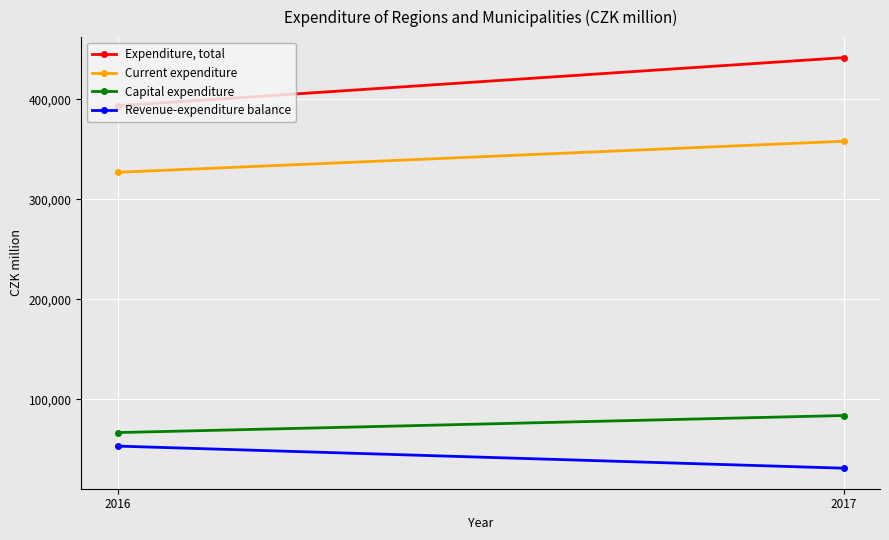

Reading right to left, extract all data points from this chart.

Expenditure, total: 441647	393527
Current expenditure: 358009	326957
Capital expenditure: 83638	66570
Revenue-expenditure balance: 30950	53054